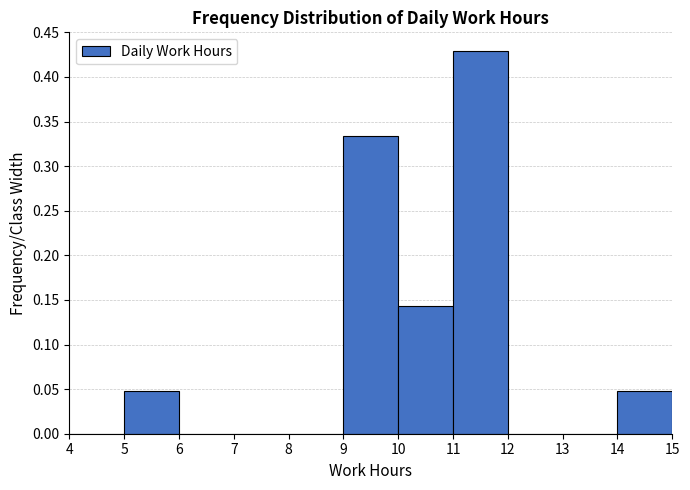

Reading left to right, transcribe this chart: for each bar, give the range it covers on the x-axis and its height. The values are not printed on the chart, so give them approximately, as read against the axis.

4 to 5: 0
5 to 6: 0.050
6 to 7: 0
7 to 8: 0
8 to 9: 0
9 to 10: 0.335
10 to 11: 0.145
11 to 12: 0.430
12 to 13: 0
13 to 14: 0
14 to 15: 0.050